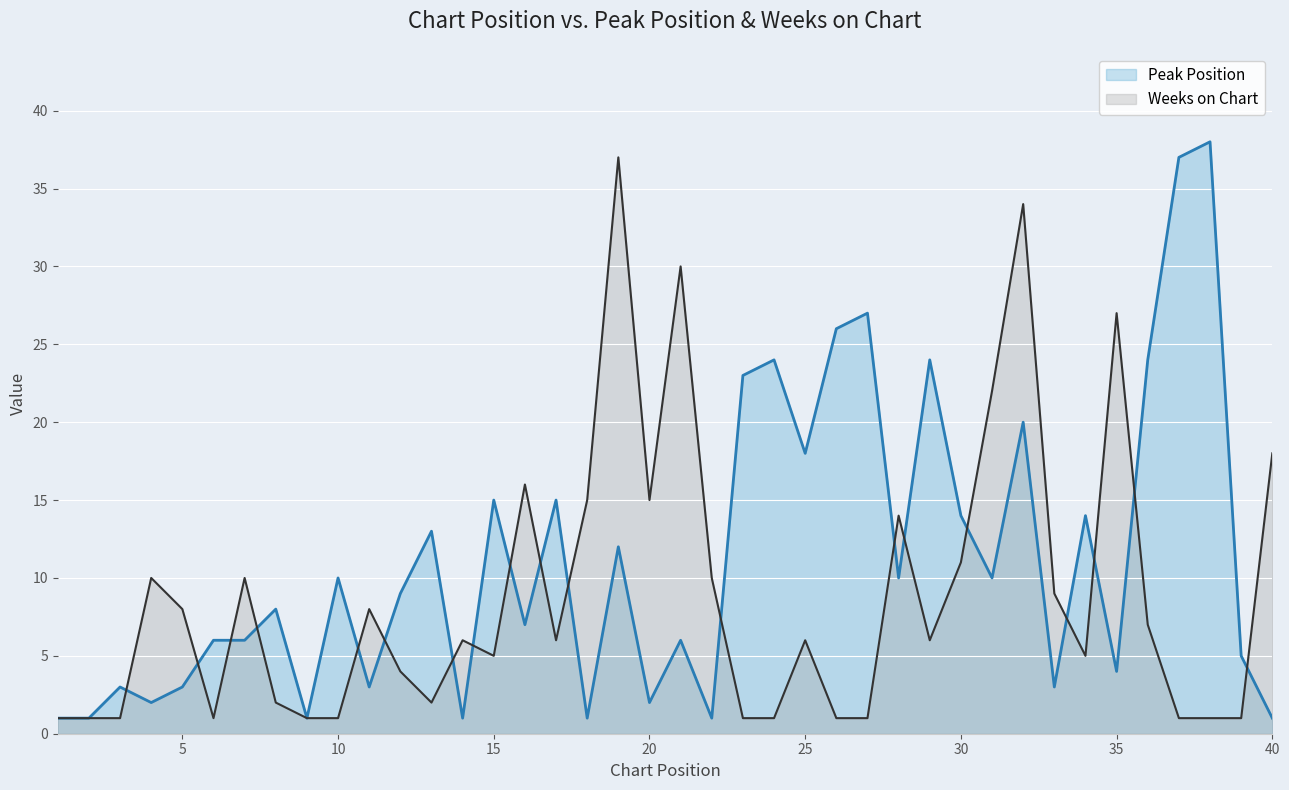

The Weeks on Chart series shows 37 at 19. True or false?

True